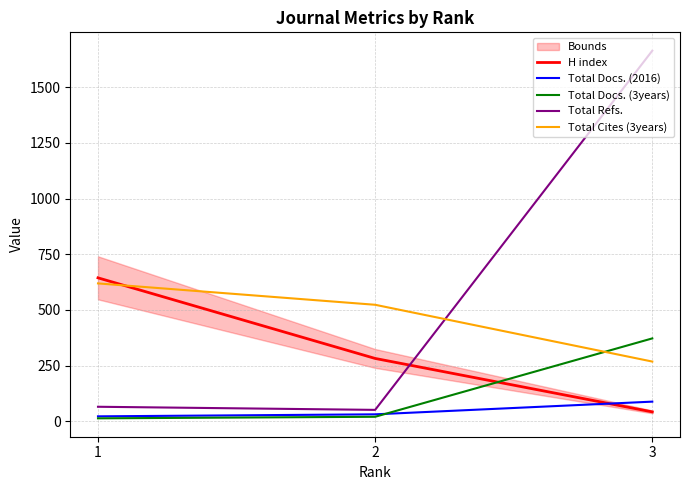

At which label does Total Docs. (3years) reach its peak?

3